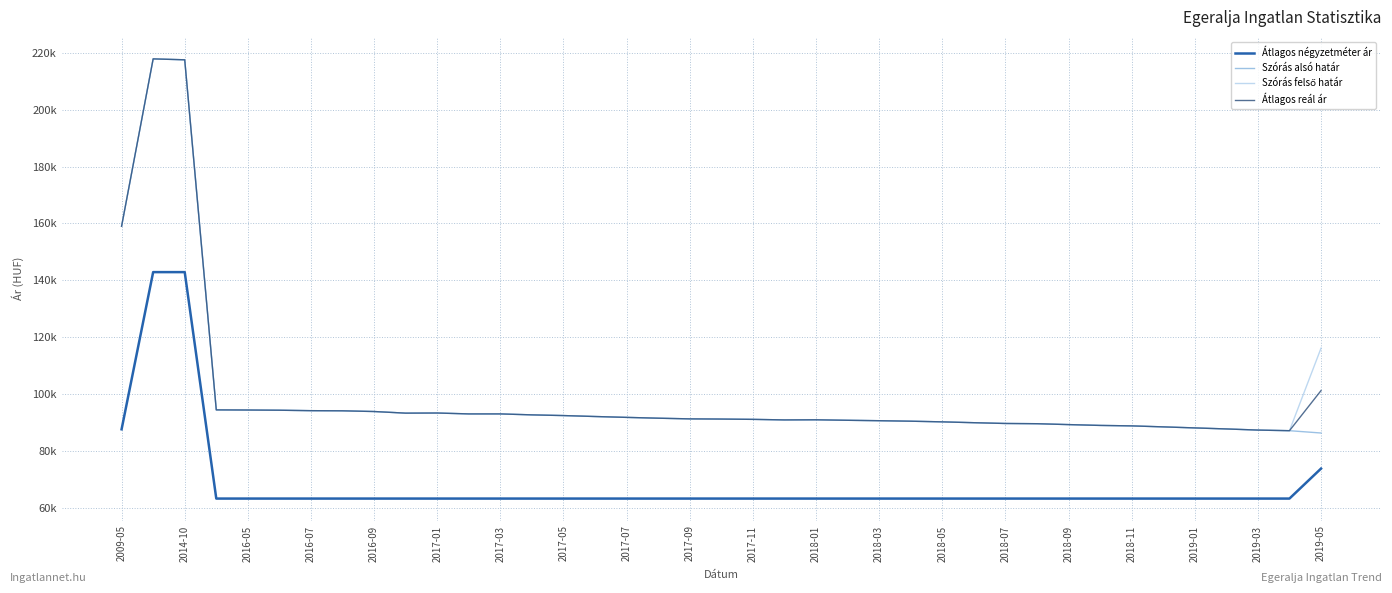

True or false: Átlagos reál ár and Szórás felső határ cross at least once.

False